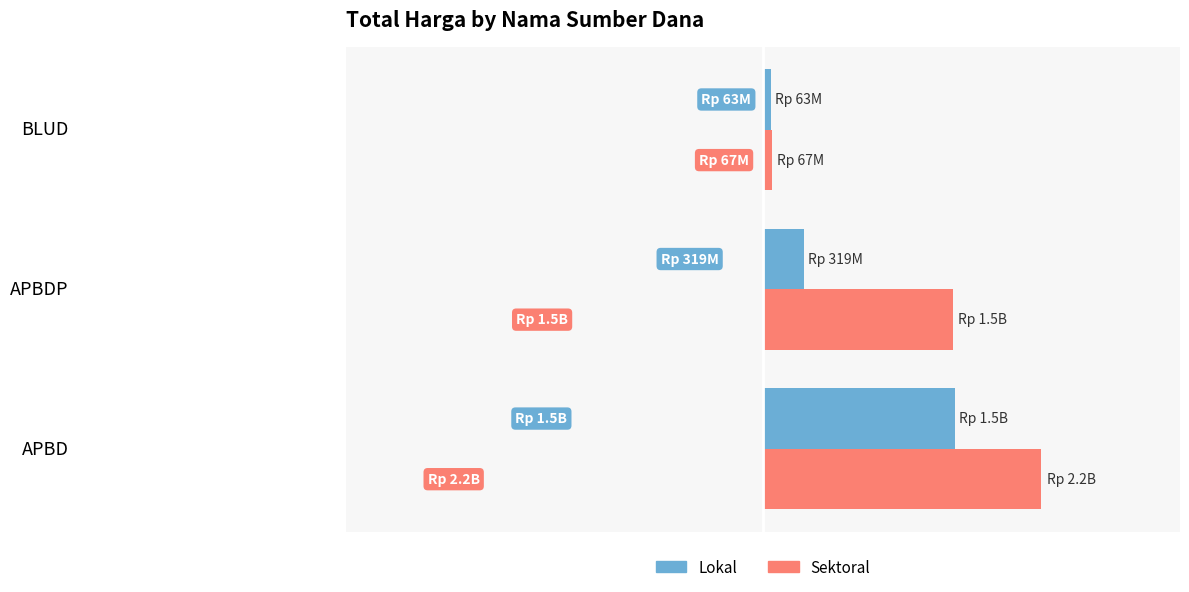

At which category does the chart reach its peak across all series?

APBD